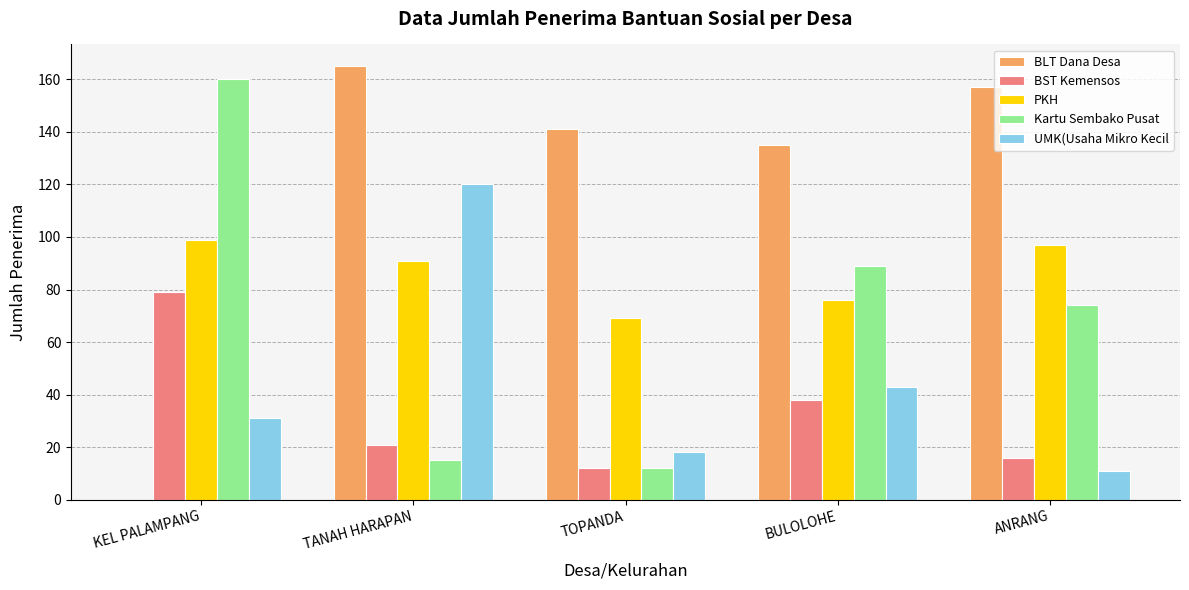

What is the greatest value displayed?

165